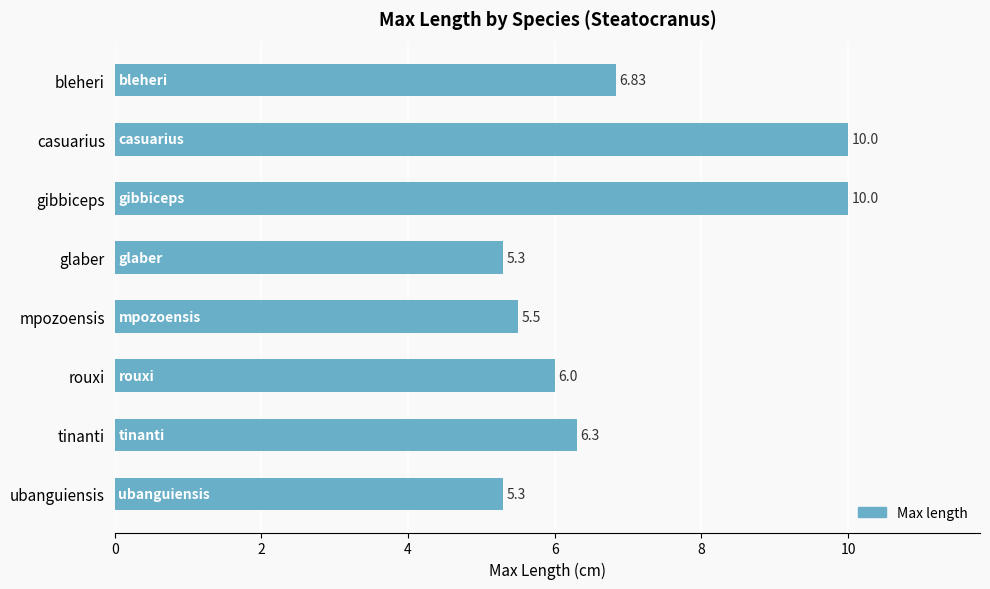

What is the greatest value displayed?

10.0